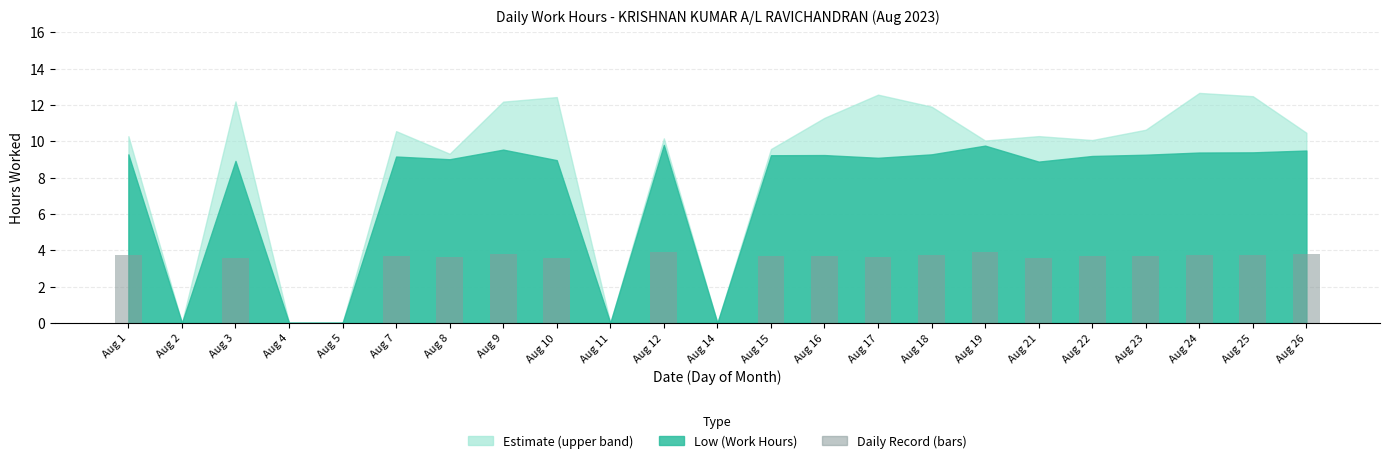

Is it true that the value at Aug 26 is 3.8?

True